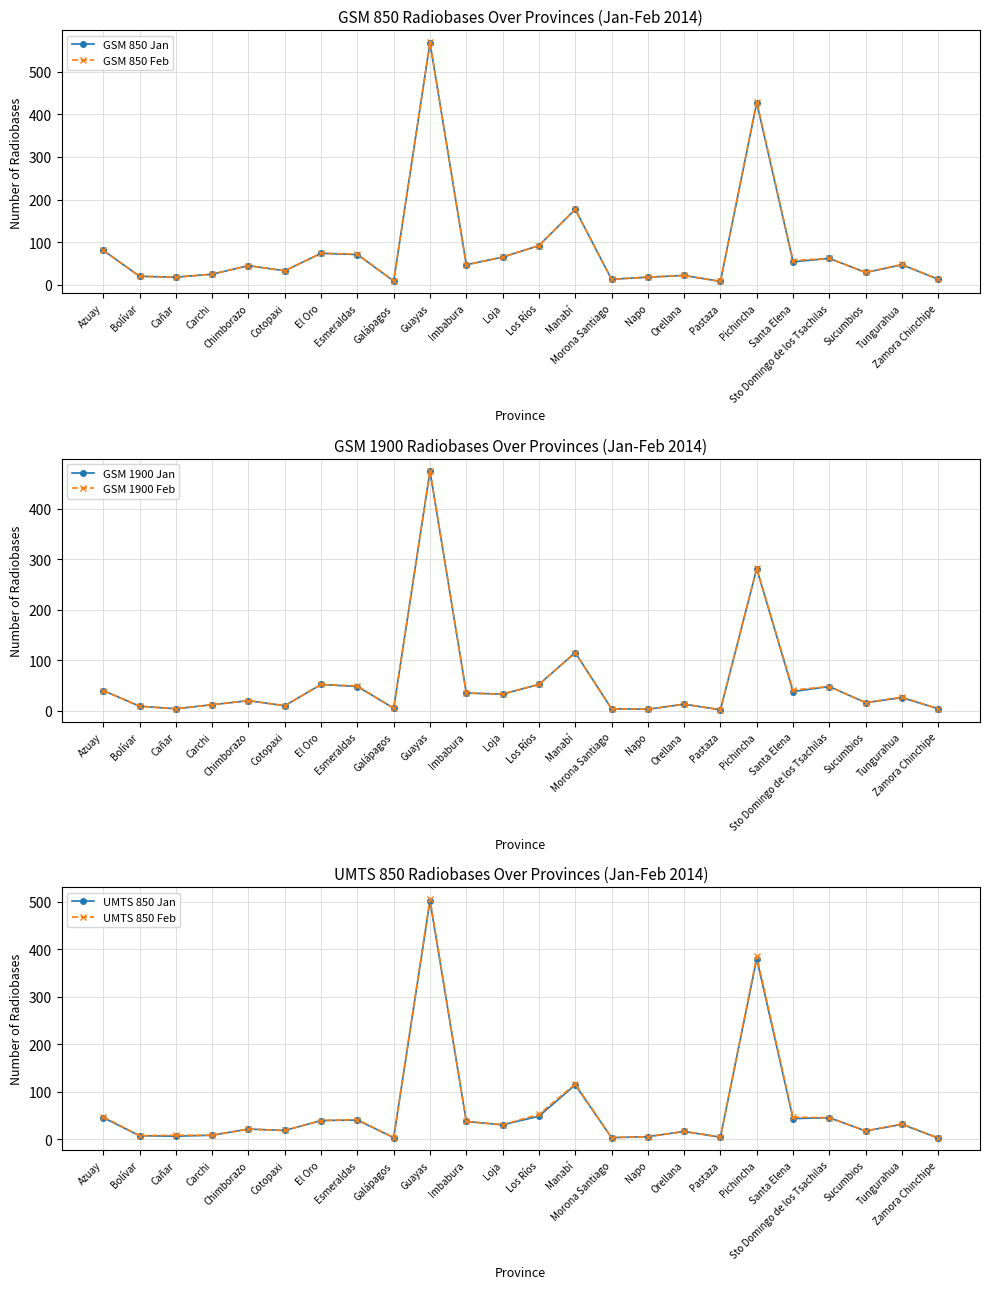

What is the difference between the maximum and minimum values in the GSM 1900 Feb series?

473